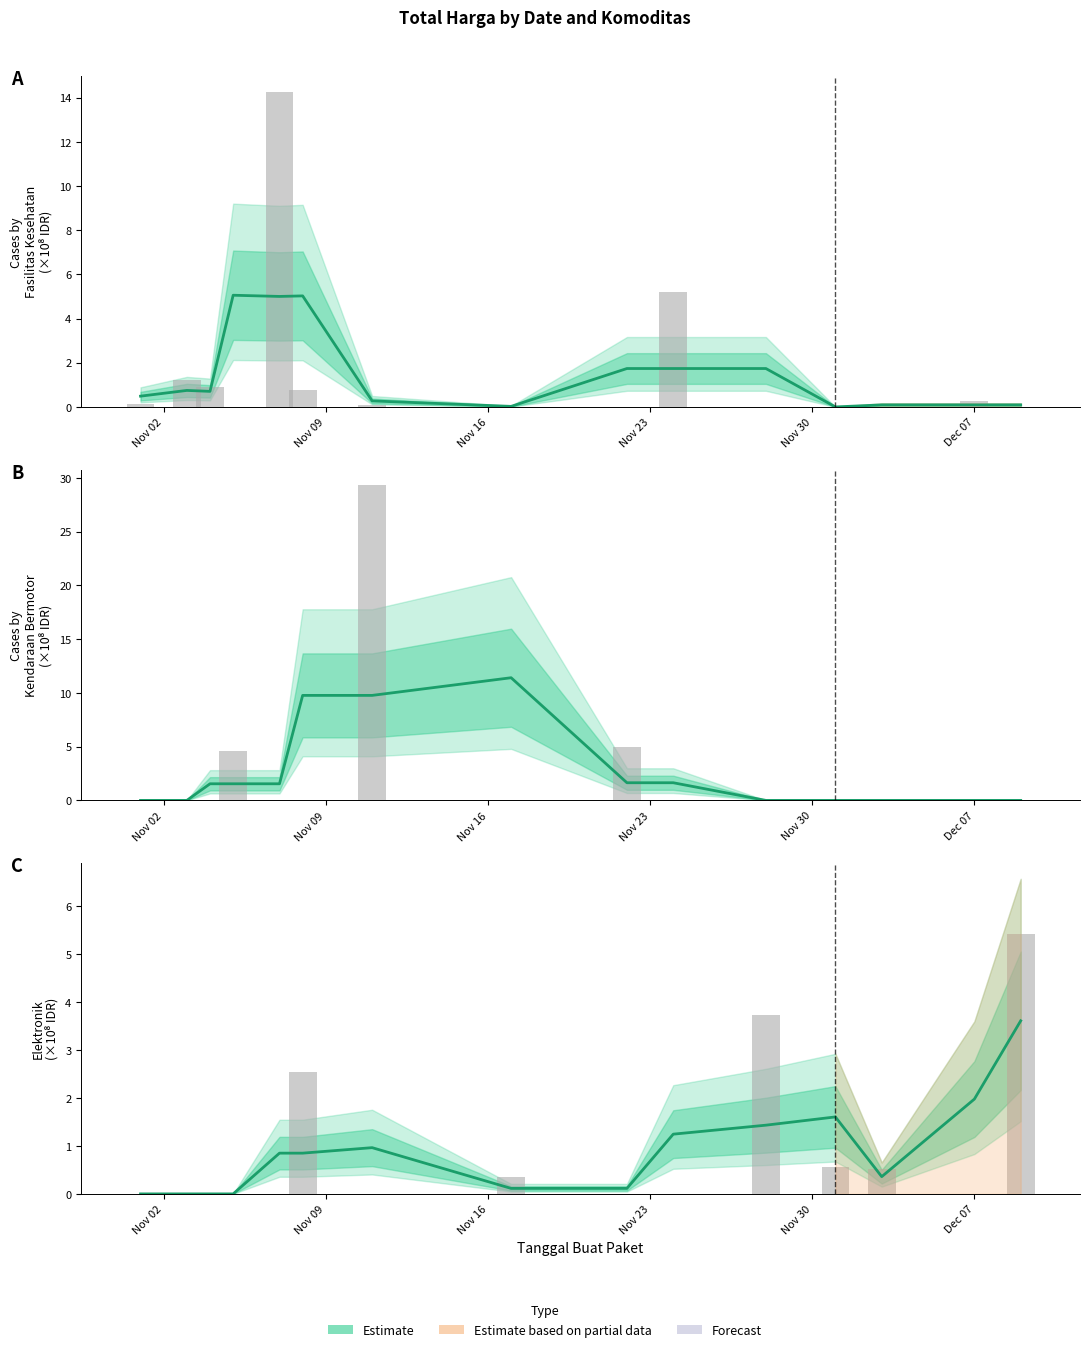

True or false: Kendaraan Bermotor has a value of 6.7 at 6.

False